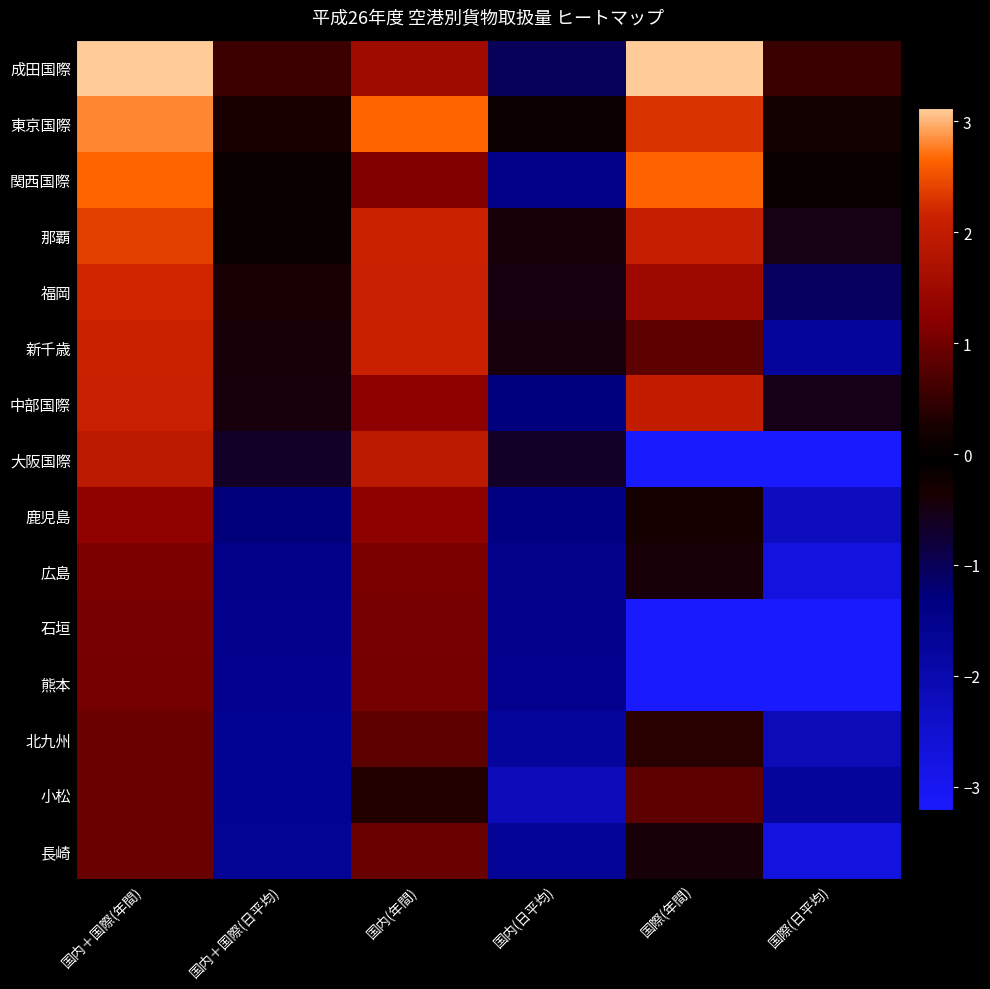

At which category is the sum across all series the highest?

国内＋国際(年間)